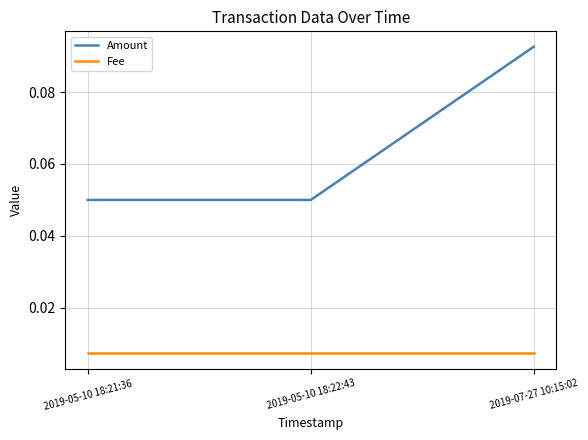

What is the sum of all Amount values?

0.2